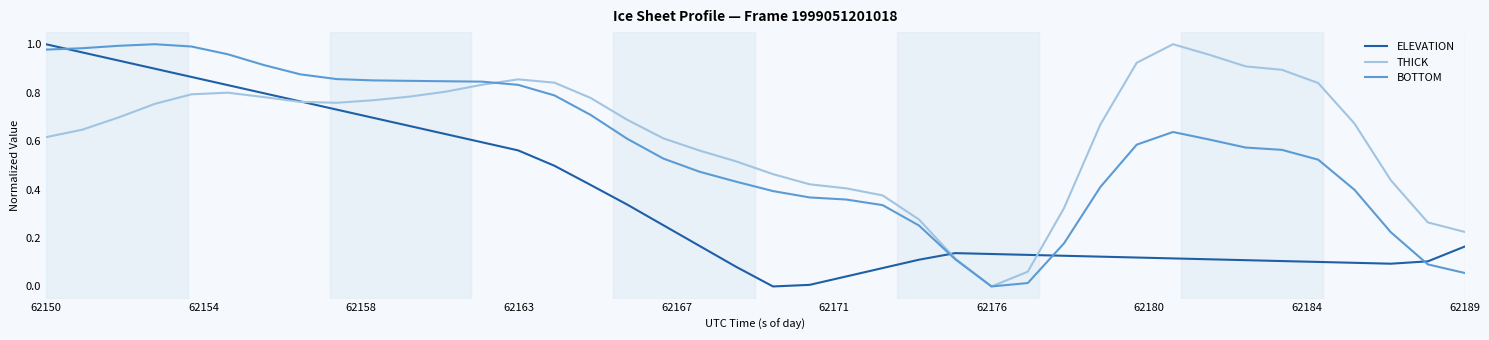

Which series has the largest total across all categories?

THICK